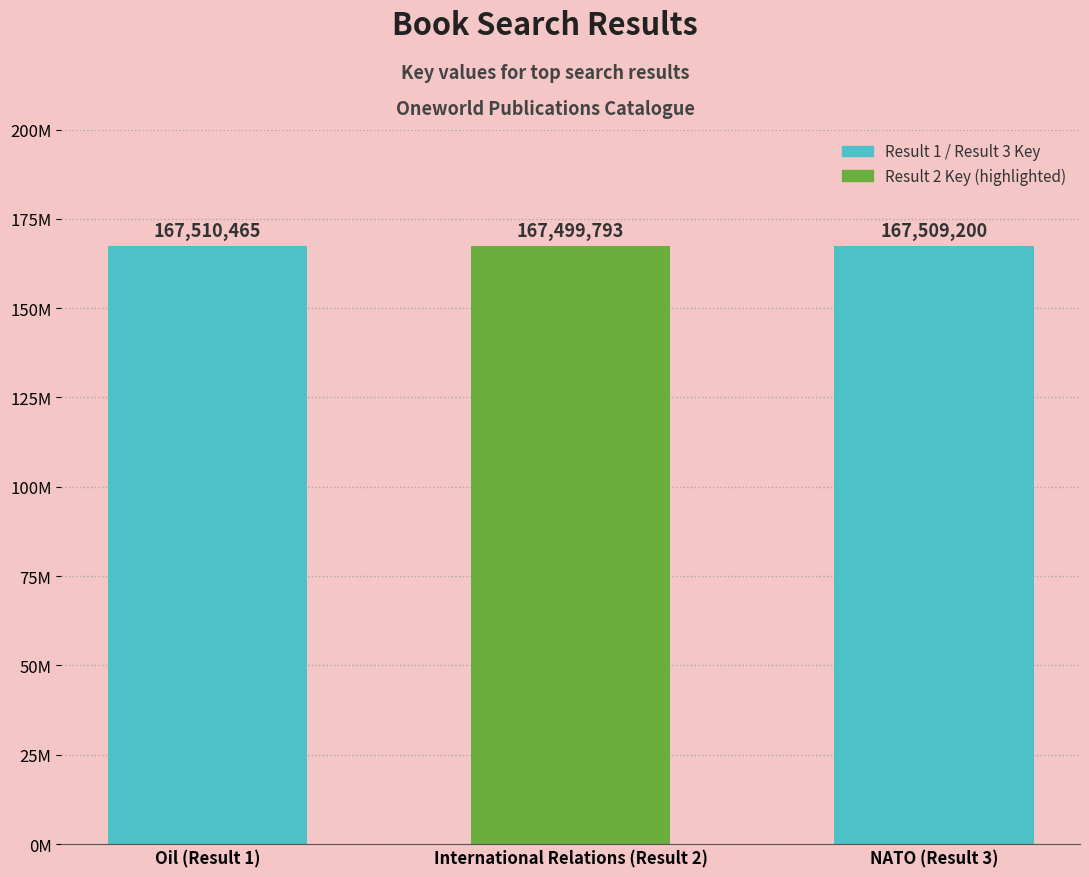

The value at NATO (Result 3) is 78648993. True or false?

False